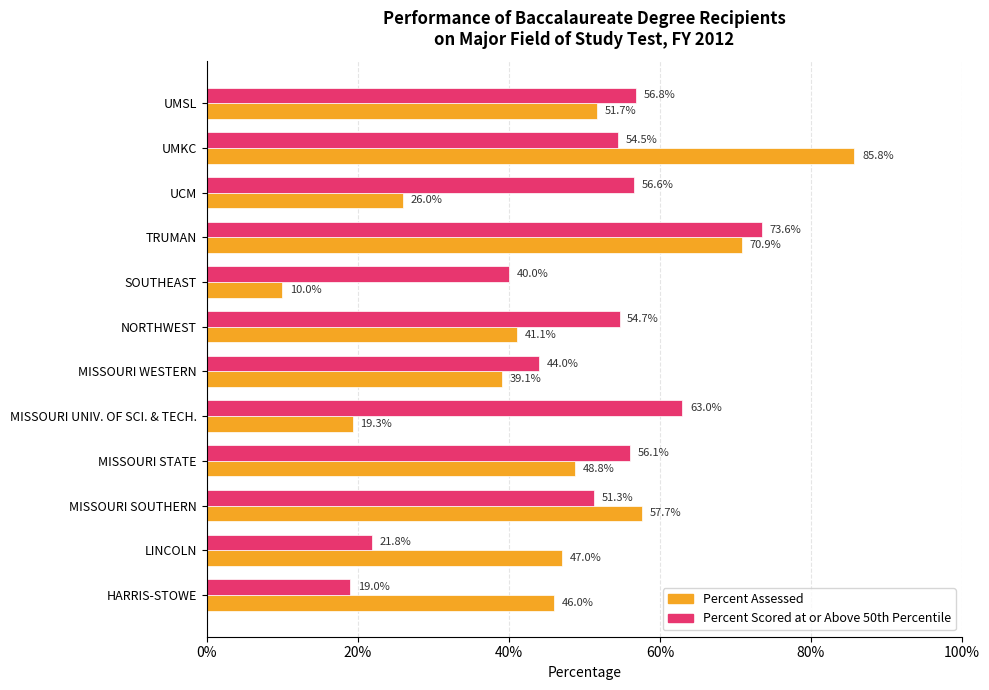

List the series in order of their overall mean, lowest first.

Percent Assessed, Percent Scored at or Above 50th Percentile